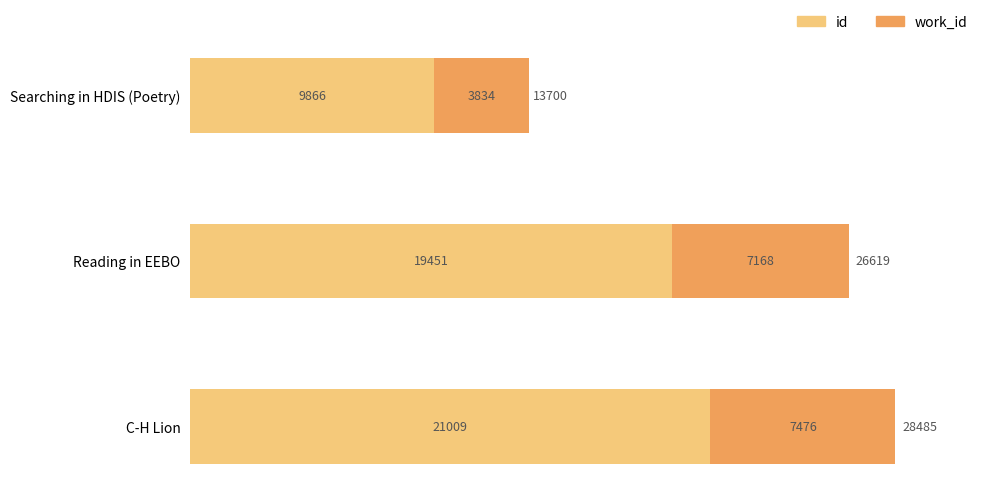

Where is id nearest to the value 15437?

Reading in EEBO